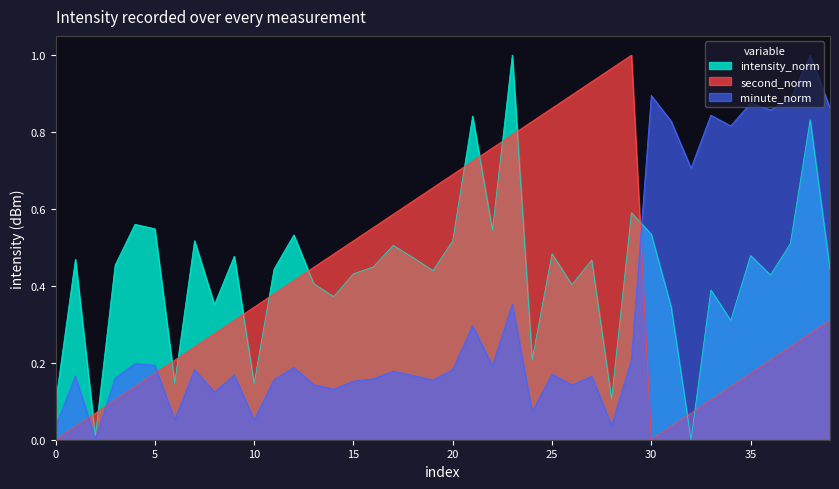

Is it true that intensity_norm equals 0.2 at 20?

False